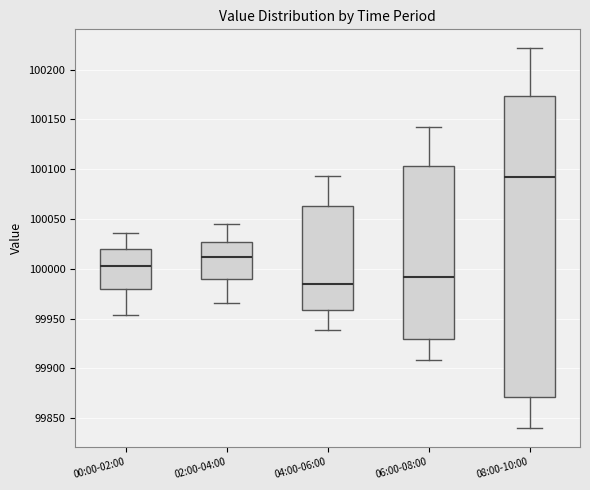

Reading left to right, transcribe this box plot: for each box, give where its median line is, the range the box spans, and where its two whiskers end, as read against the y-axis. The values are not printed on the chart, so give them approximately, as read against the axis.

00:00-02:00: median 100000, box 99980 to 100020, whiskers 99955 to 100035
02:00-04:00: median 100010, box 99990 to 100025, whiskers 99965 to 100045
04:00-06:00: median 99985, box 99960 to 100065, whiskers 99940 to 100095
06:00-08:00: median 99990, box 99930 to 100105, whiskers 99910 to 100140
08:00-10:00: median 100090, box 99870 to 100175, whiskers 99840 to 100220